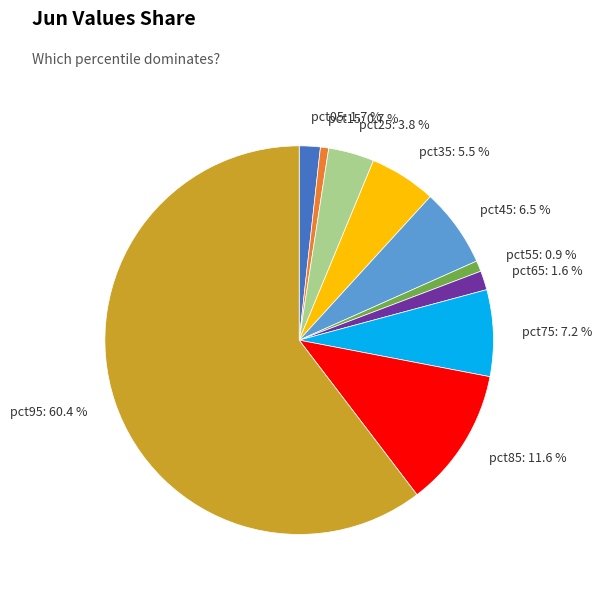

To the nearest percent, what percentage of the pie is pct75?

7%